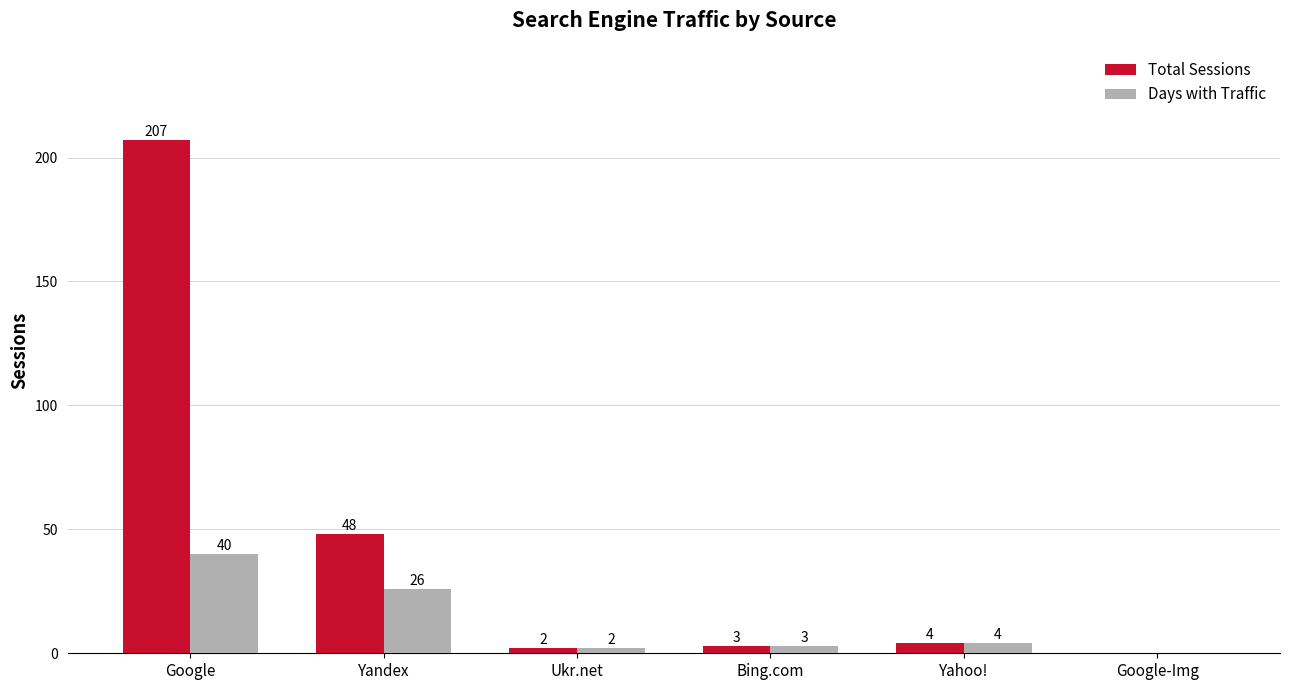

Reading left to right, list all the values displayed in this chart.

Total Sessions: Google=207	Yandex=48	Ukr.net=2	Bing.com=3	Yahoo!=4	Google-Img=0
Days with Traffic: Google=40	Yandex=26	Ukr.net=2	Bing.com=3	Yahoo!=4	Google-Img=0